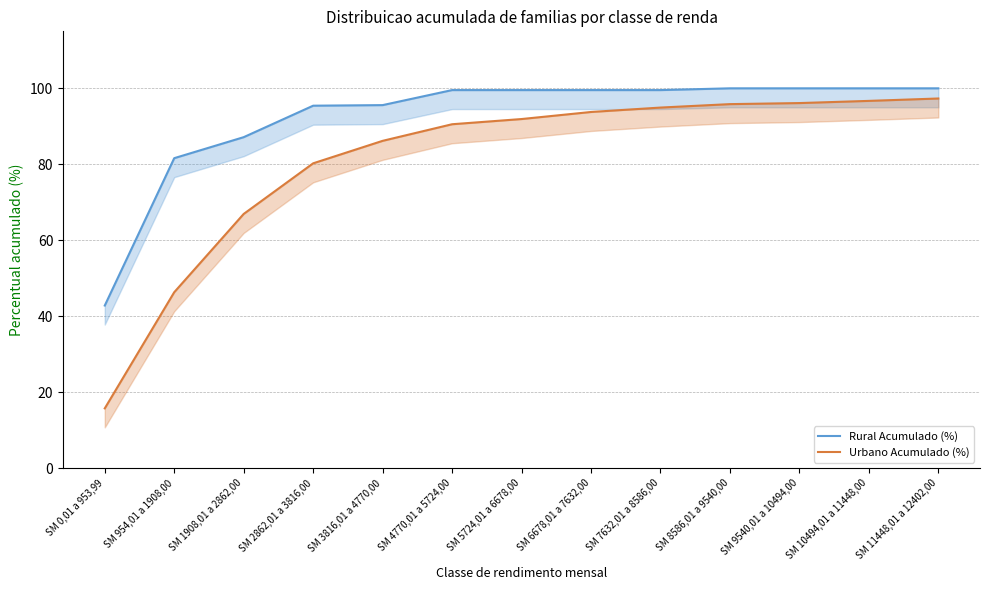

At which category is the sum across all series the highest?

SM 11448,01 a 12402,00